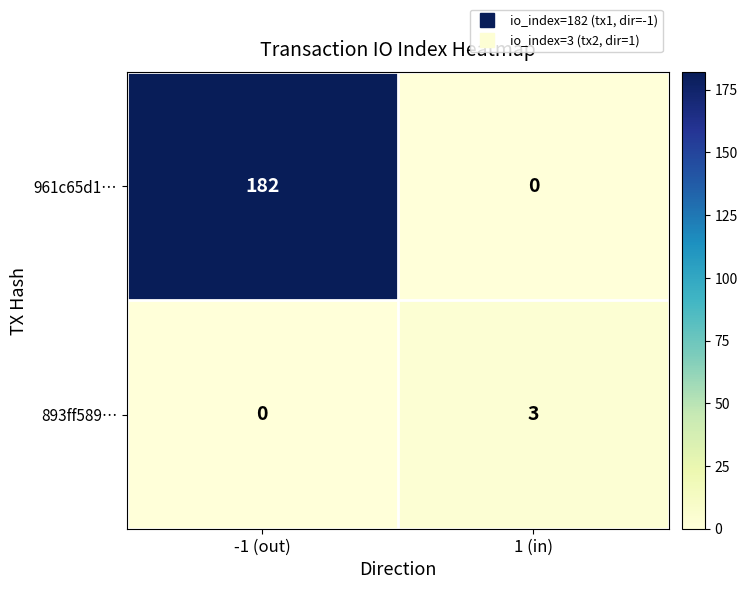

How many categories are shown in the chart?

2